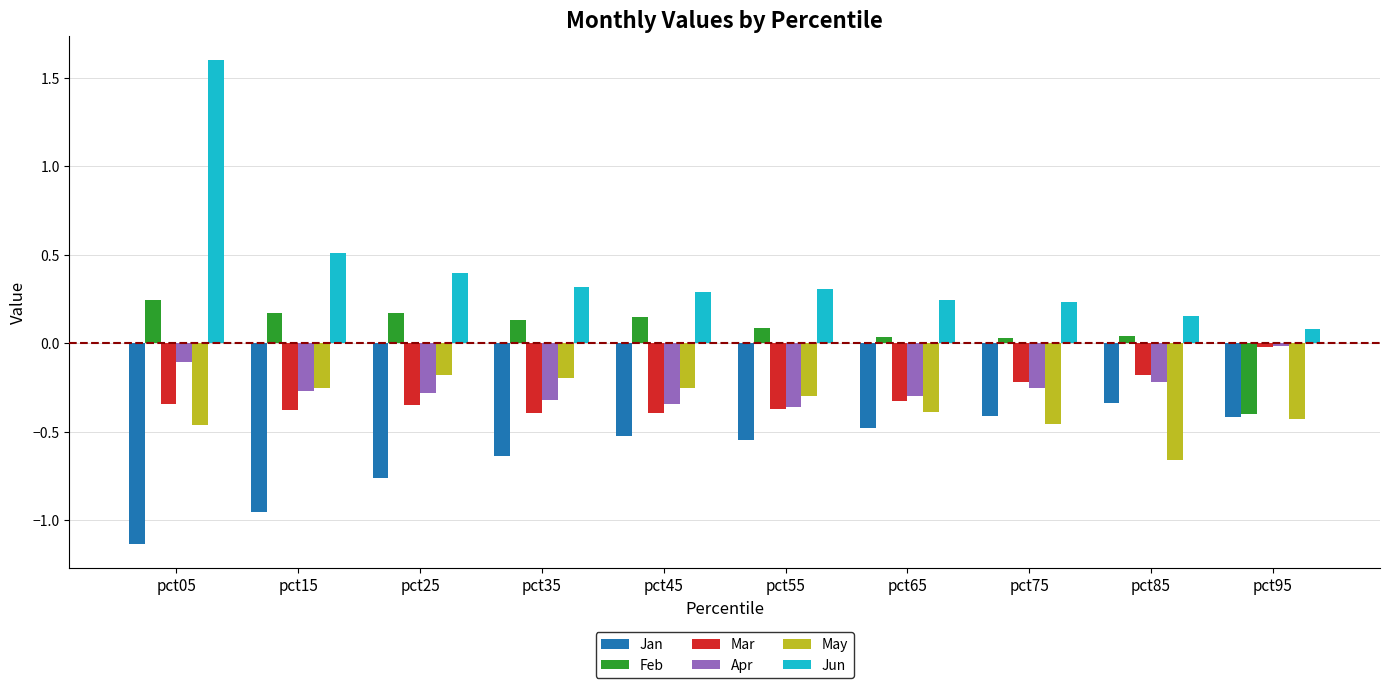

How many bars are there in total?

60